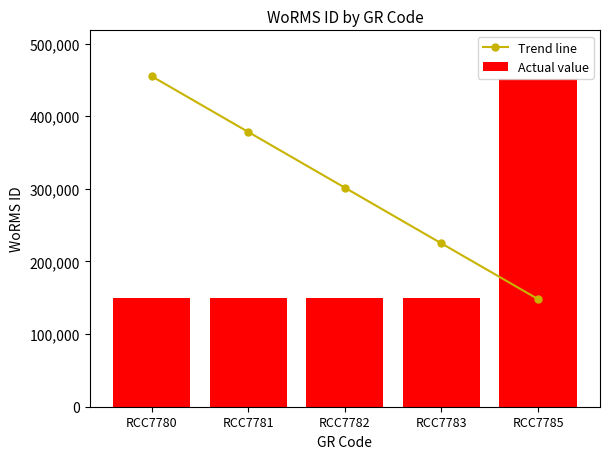

Which has a higher value, RCC7783 or RCC7780?

RCC7780